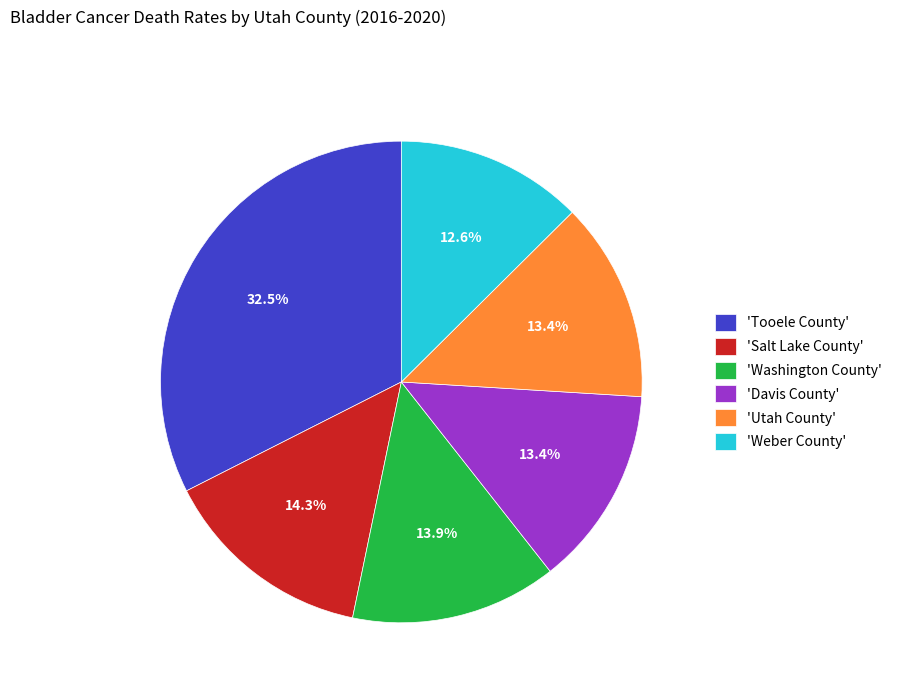

Between 'Salt Lake County' and 'Utah County', which is larger?

'Salt Lake County'